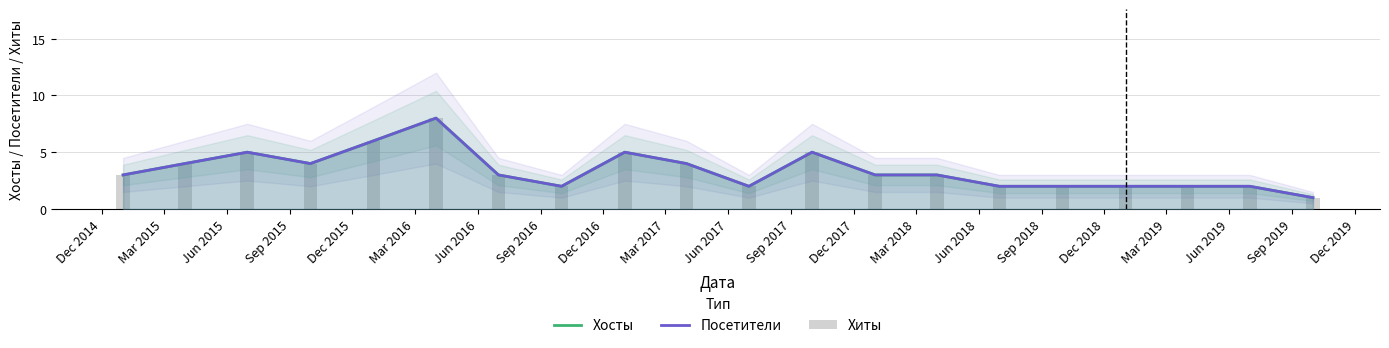

What is the lowest value of the Хосты series?

1